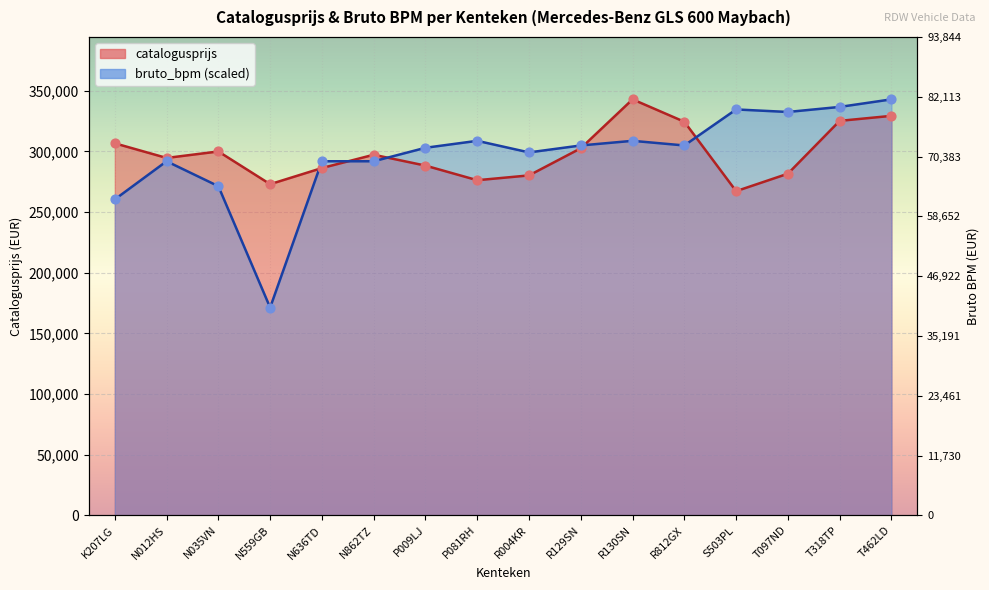

What are all the series names shown in the legend?

catalogusprijs, bruto_bpm